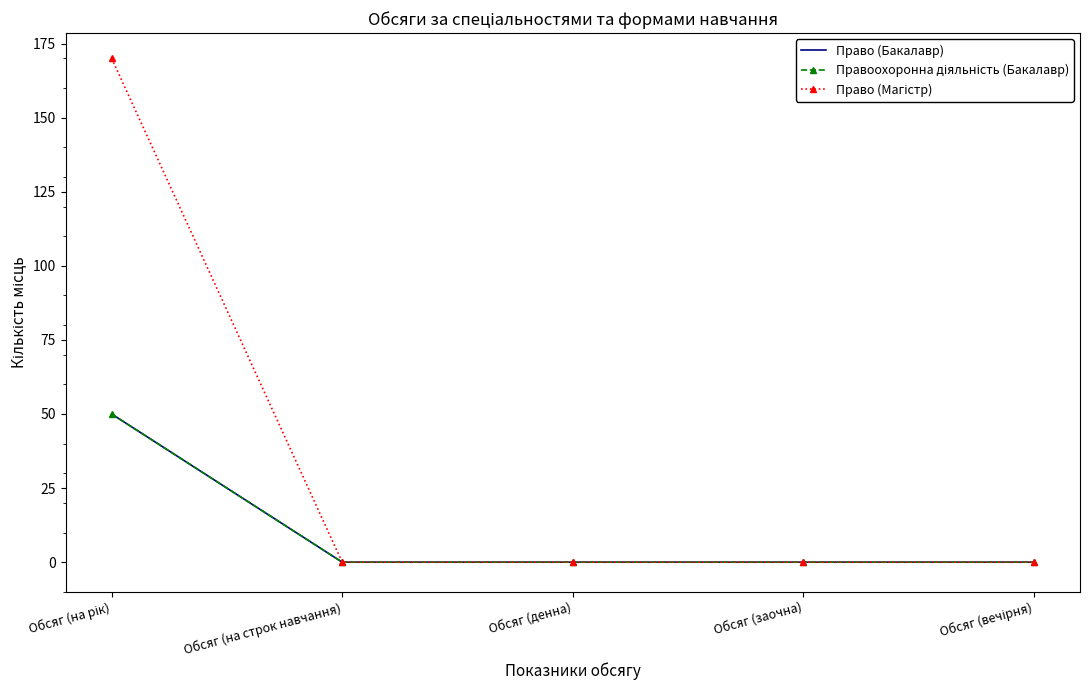

Which category has the lowest value in the Правоохоронна діяльність (Бакалавр) series?

Обсяг (на строк навчання)